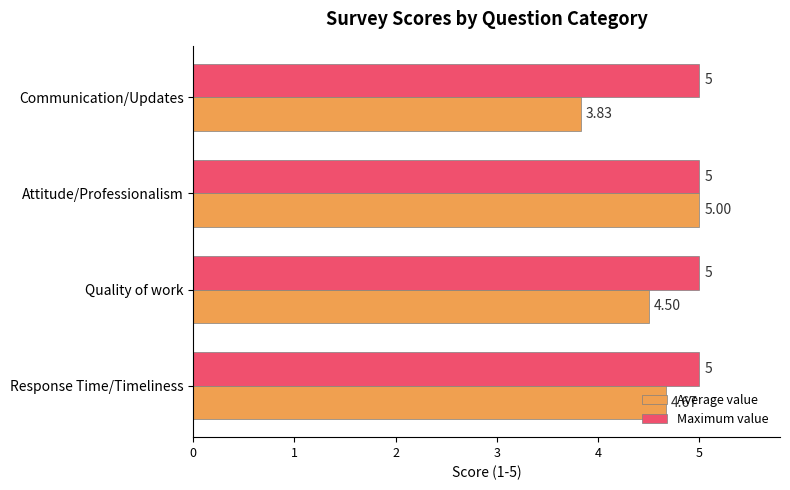

At which category is the sum across all series the highest?

Attitude/Professionalism